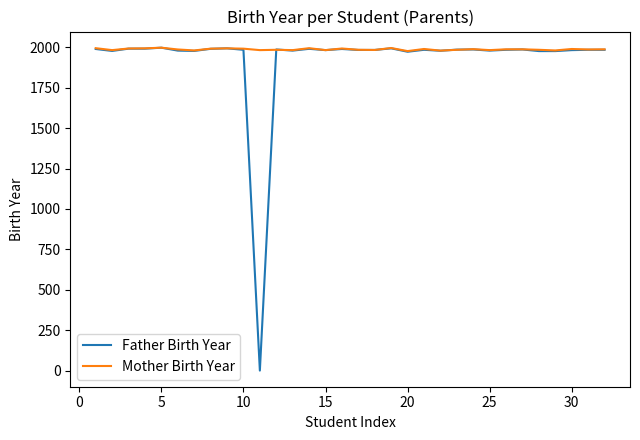

What is the lowest value of the Mother Birth Year series?

1977